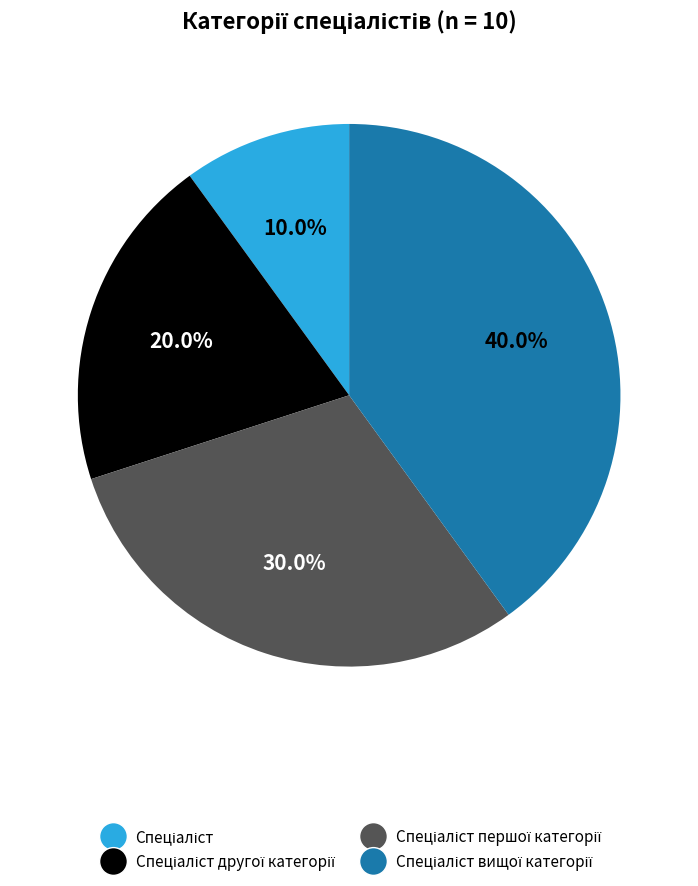

Does any single category account for the majority?

No